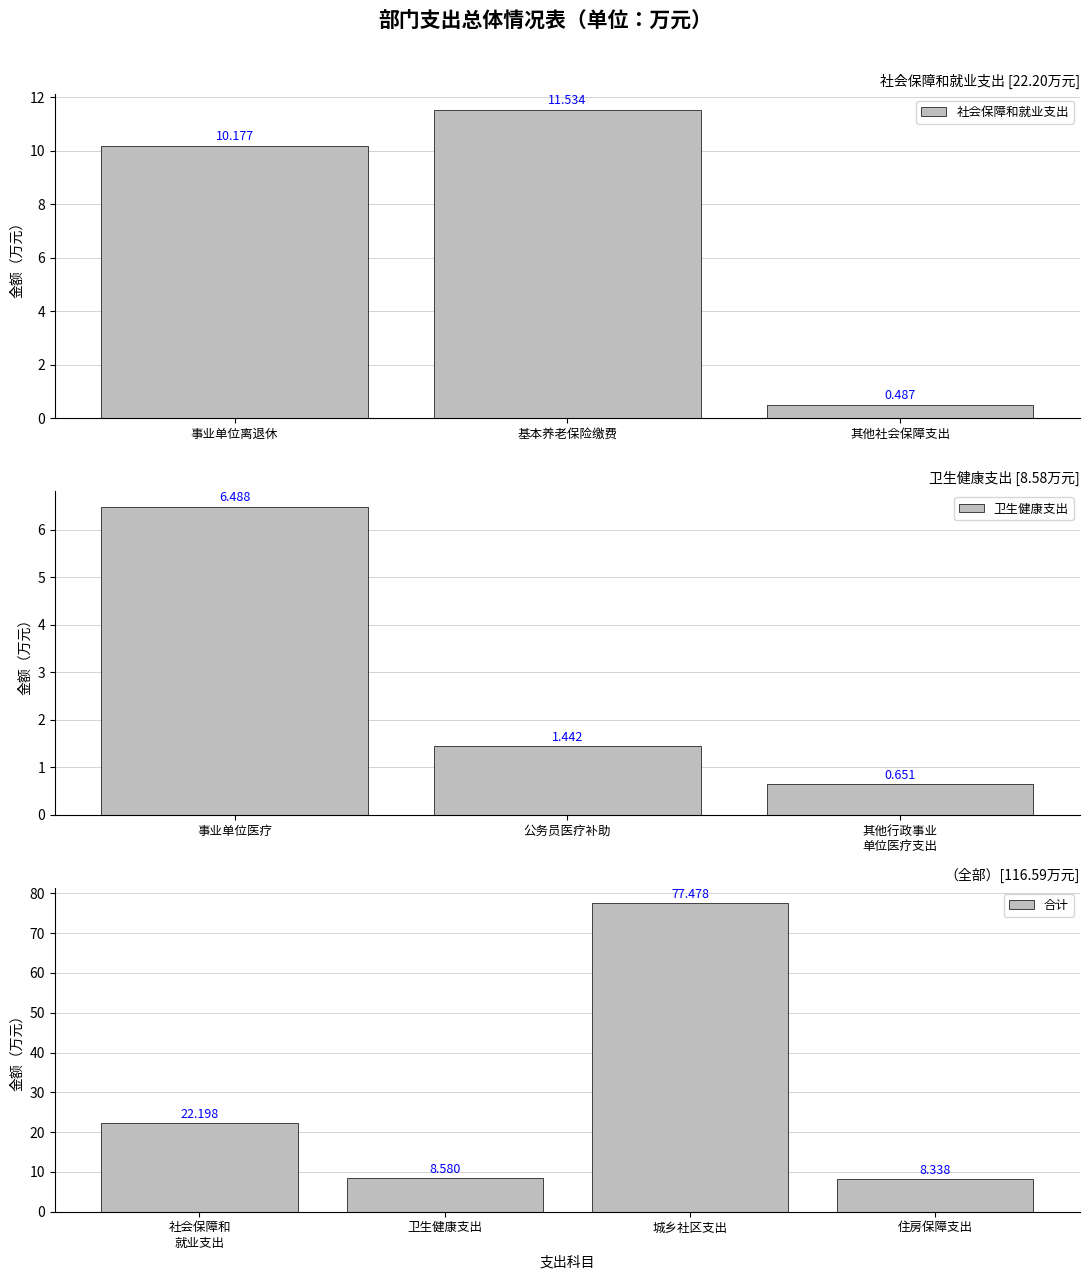

Rank the categories by 社会保障和就业支出 value from highest to lowest.

基本养老保险缴费, 事业单位离退休, 其他社会保障支出